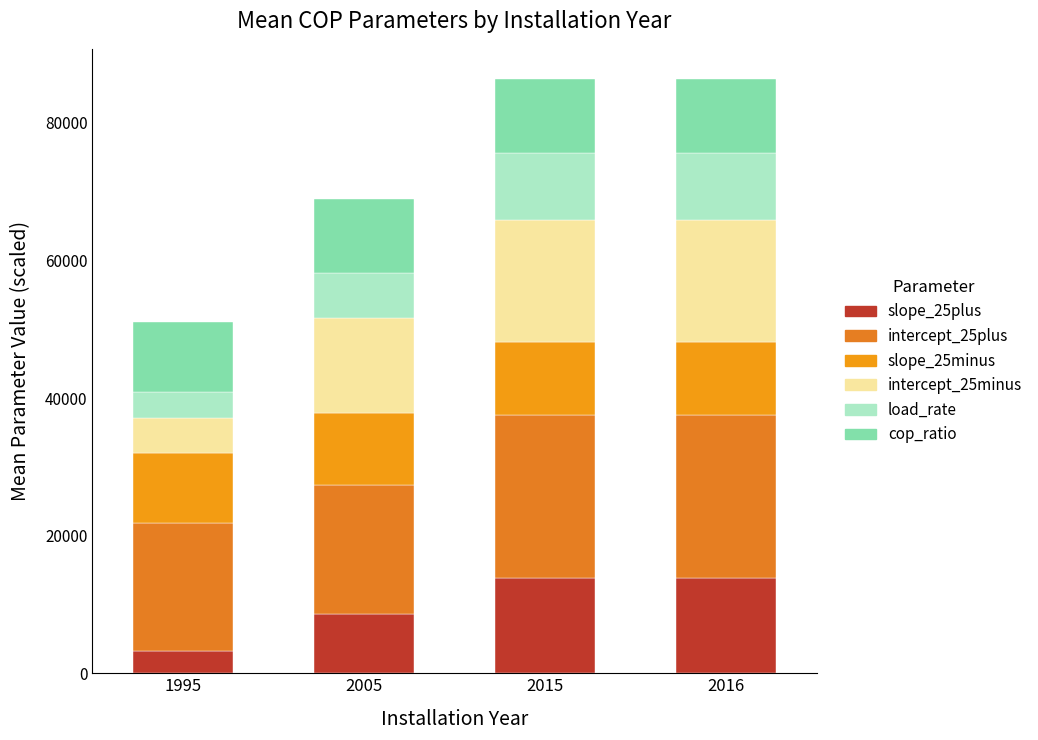

Are the bars grouped side by side (vs. stacked)?

No